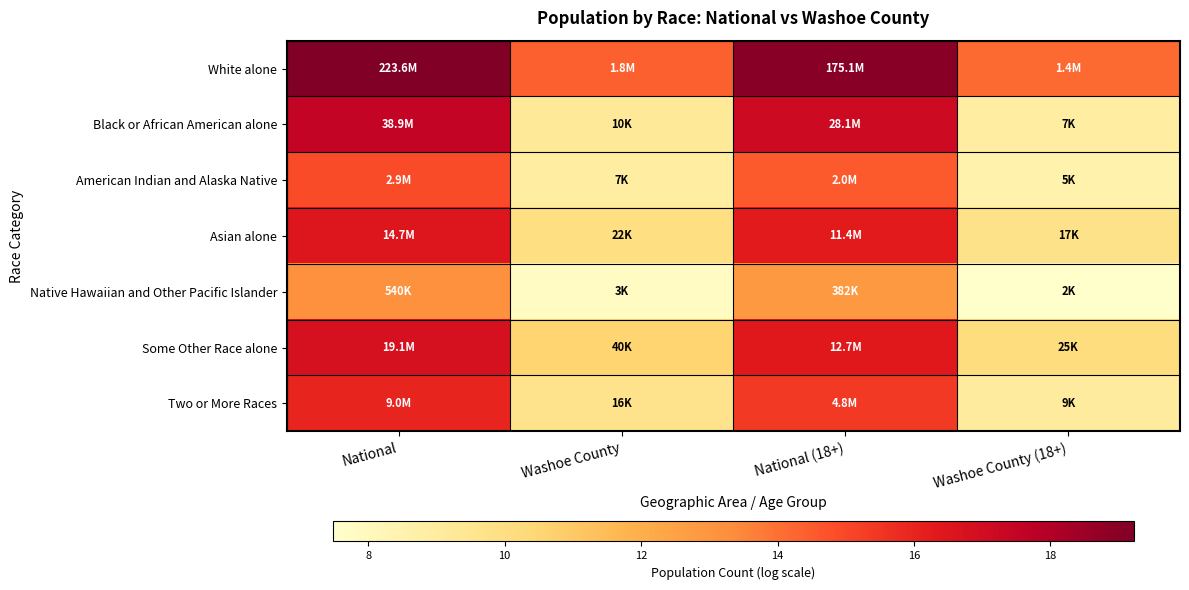

What is the maximum value shown in the chart?

19.2